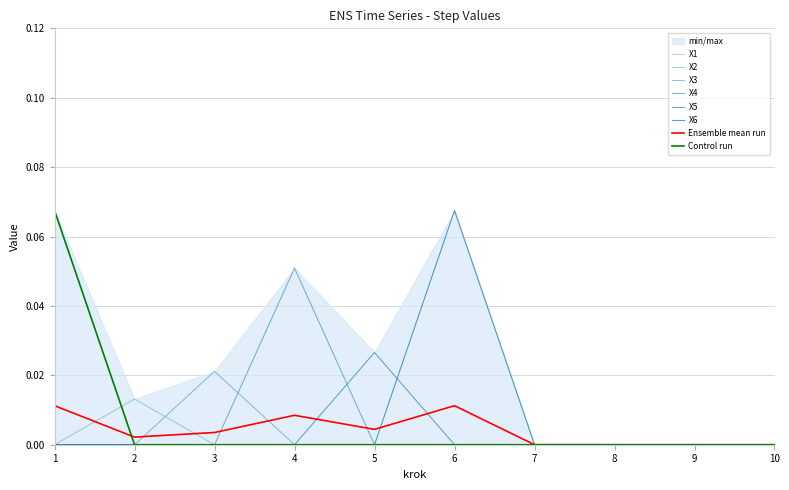

Is this an area chart (filled region under the line)?

No